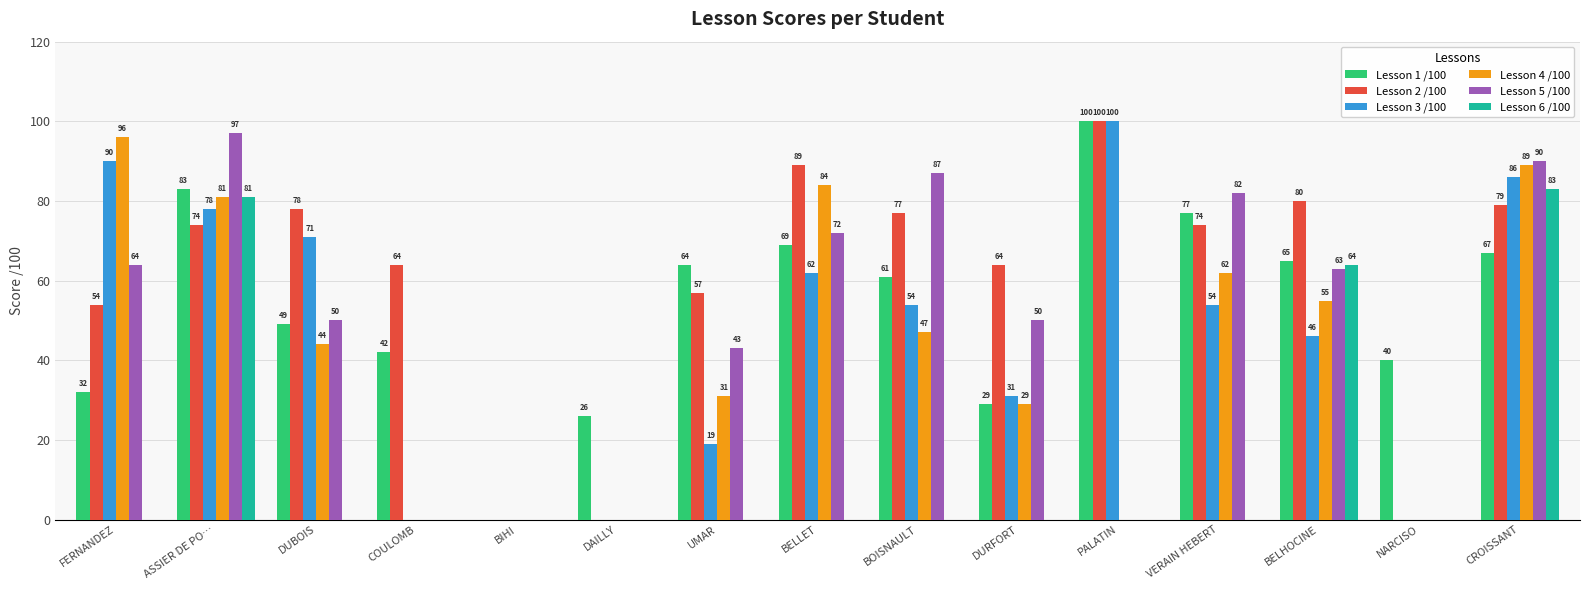

Which series changed the most between DAILLY and BELHOCINE?

Lesson 2 /100